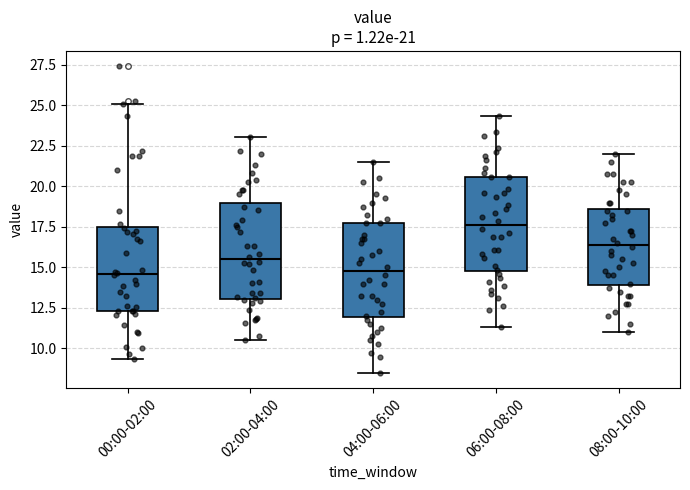

Which box has the highest median line?

06:00-08:00